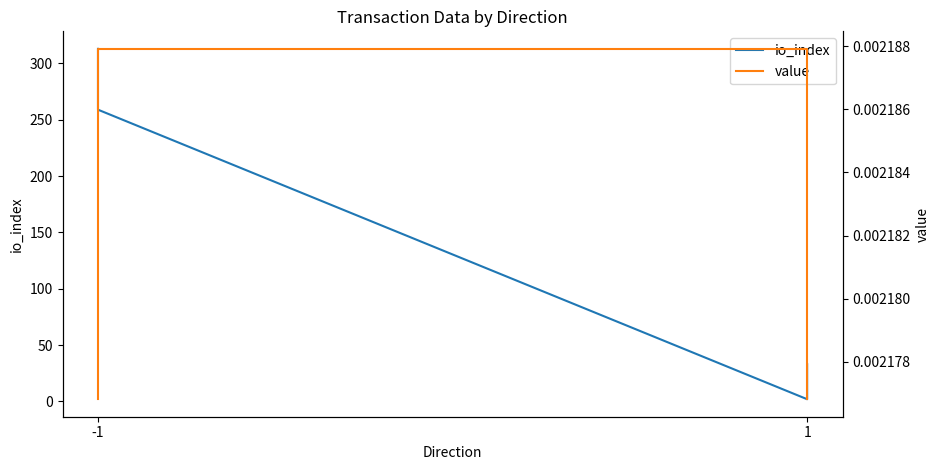

What is the sum of the io_index values at 3 and 1?

292.0